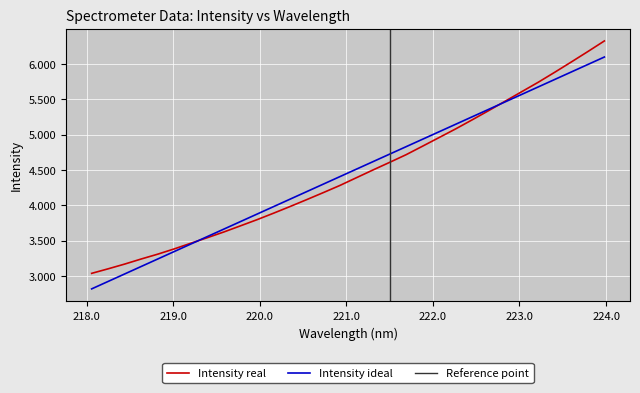

At which category does the chart reach its peak across all series?

223.9802